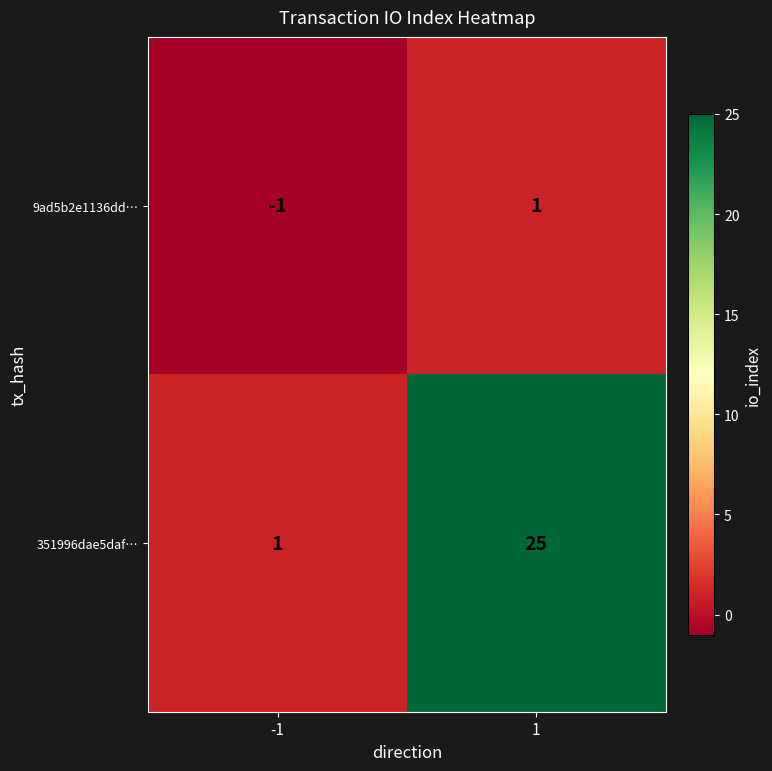

List the labels in order of 351996dae5daf… value, smallest first.

-1, 1